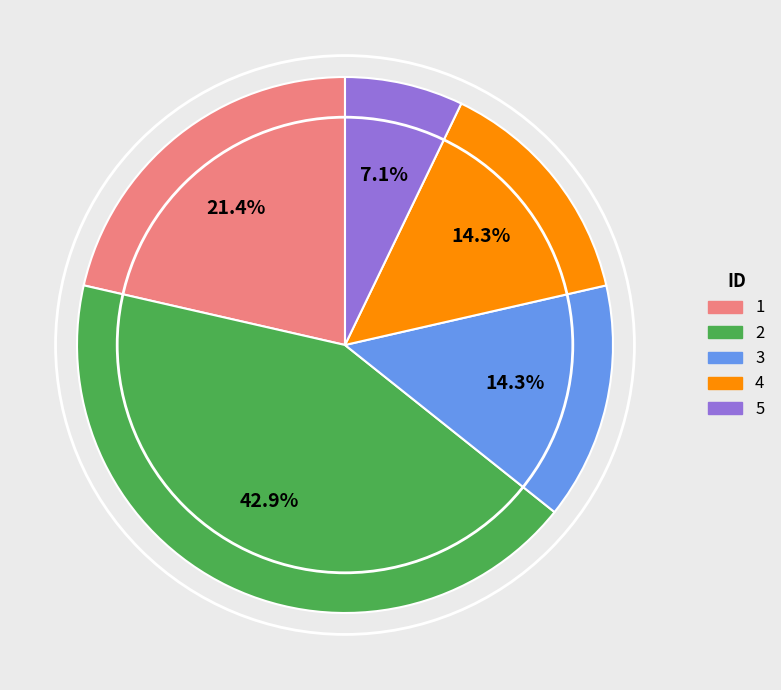

To the nearest percent, what is the difference between the largest and smallest slice percentages?

36%